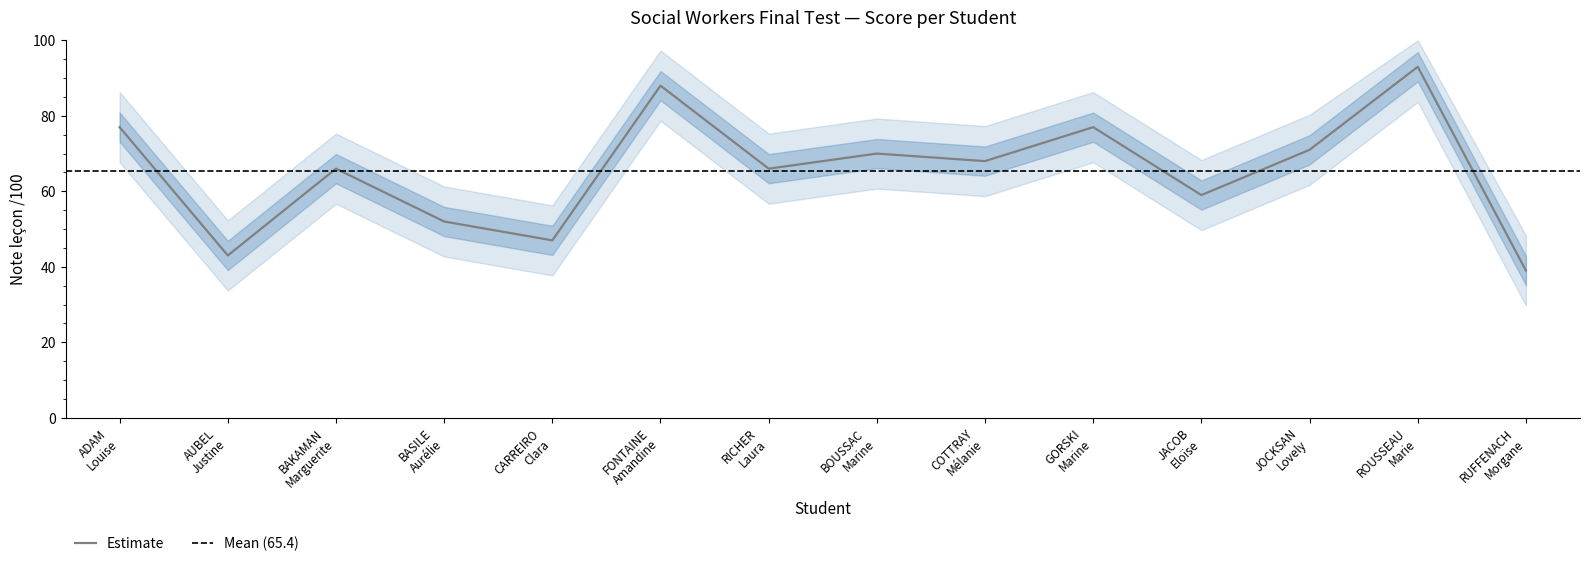

Where is the first local minimum?

AUBEL
Justine